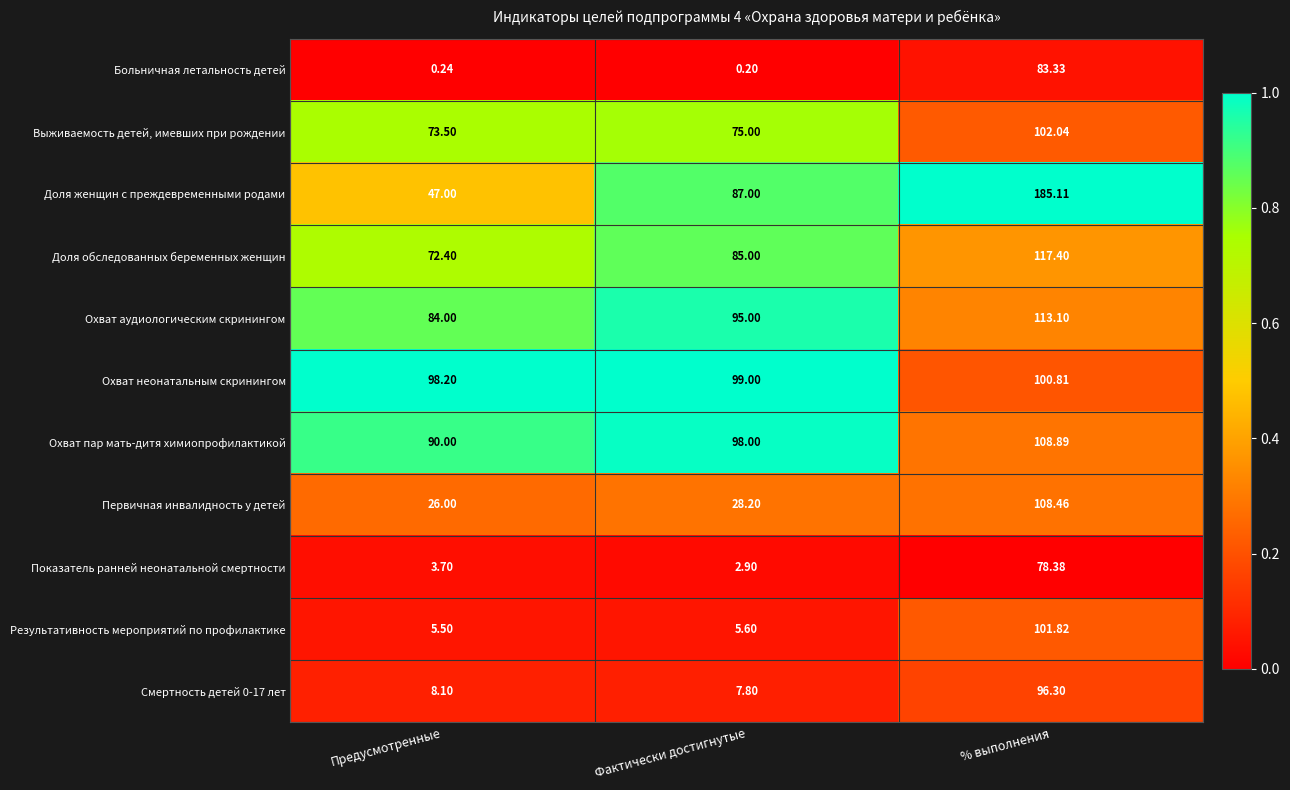

Rank the series by their maximum value, from lowest to highest.

Показатель ранней неонатальной смертности, Больничная летальность детей, Смертность детей 0-17 лет, Охват неонатальным скринингом, Результативность мероприятий по профилактике, Выживаемость детей, имевших при рождении, Первичная инвалидность у детей, Охват пар мать-дитя химиопрофилактикой, Охват аудиологическим скринингом, Доля обследованных беременных женщин, Доля женщин с преждевременными родами